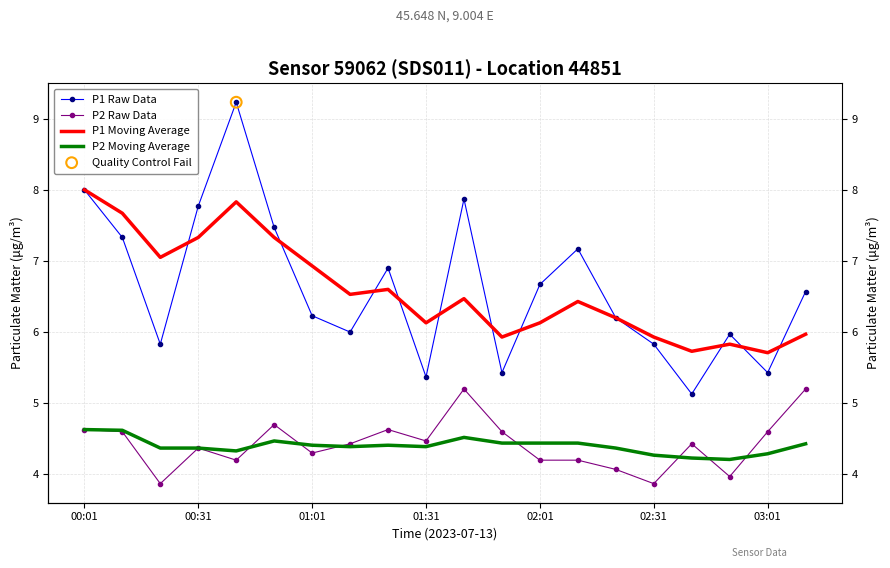

Which series has the widest spread of Y values?

P1 Raw Data